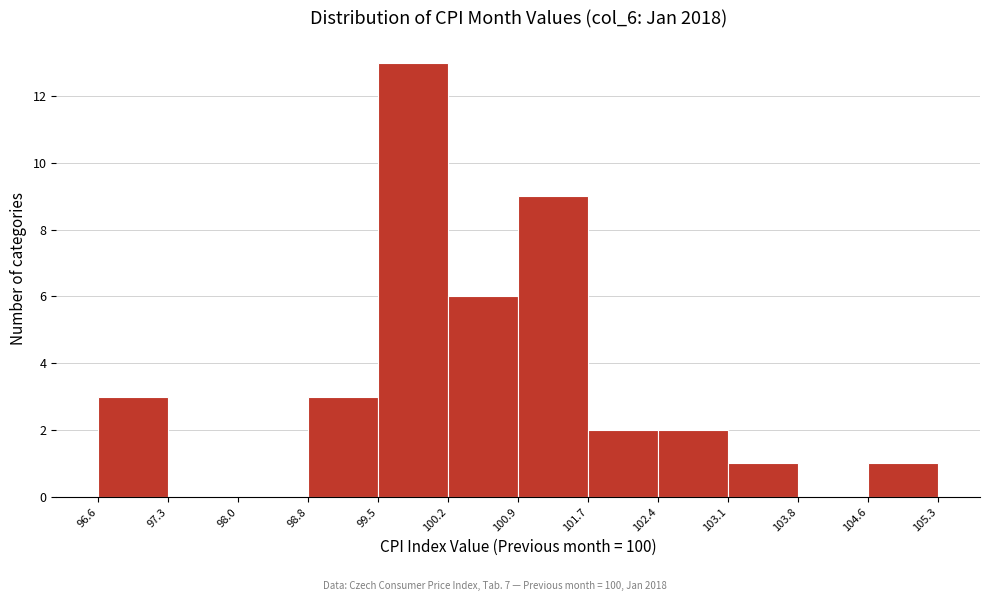

What is the height of the bar covering 102.4 to 103.1 on the x-axis? The values are not printed on the chart, so give them approximately, as read against the axis.

2